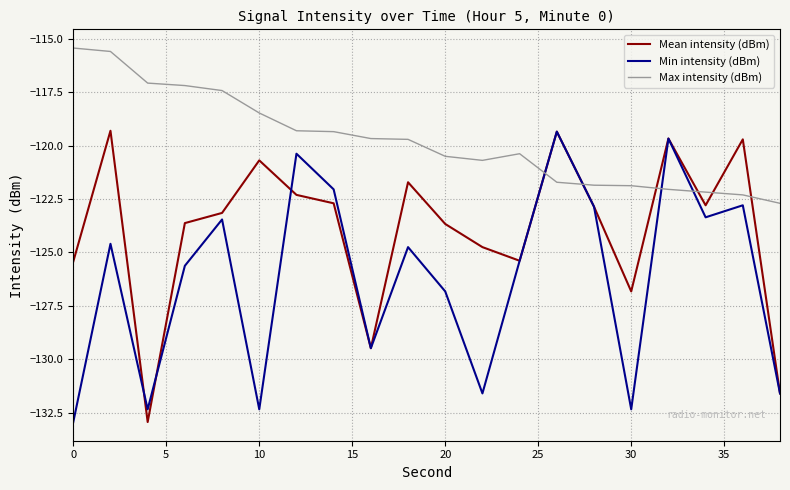

True or false: Min intensity (dBm) and Max intensity (dBm) cross at least once.

True